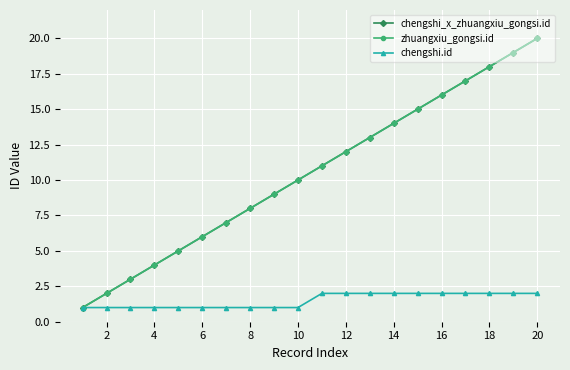

Does the chart display data point markers on the line(s)?

Yes